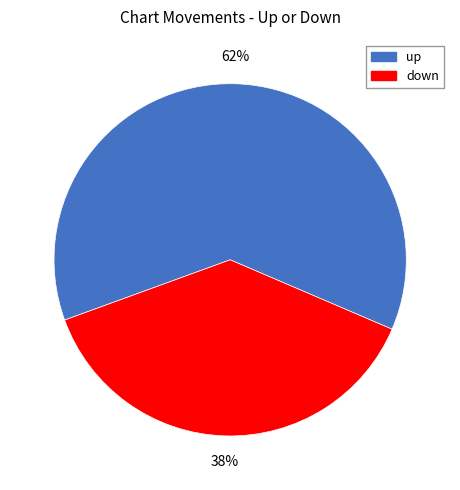

Do down and up together represent more than half of the pie?

Yes